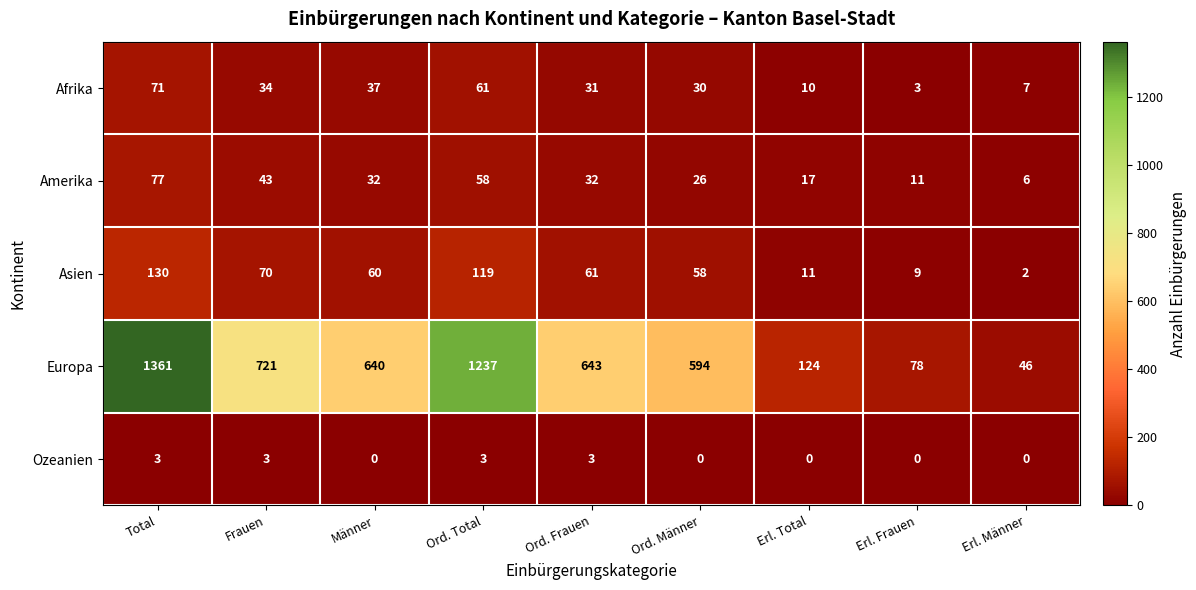

At which category is the sum across all series the highest?

Total